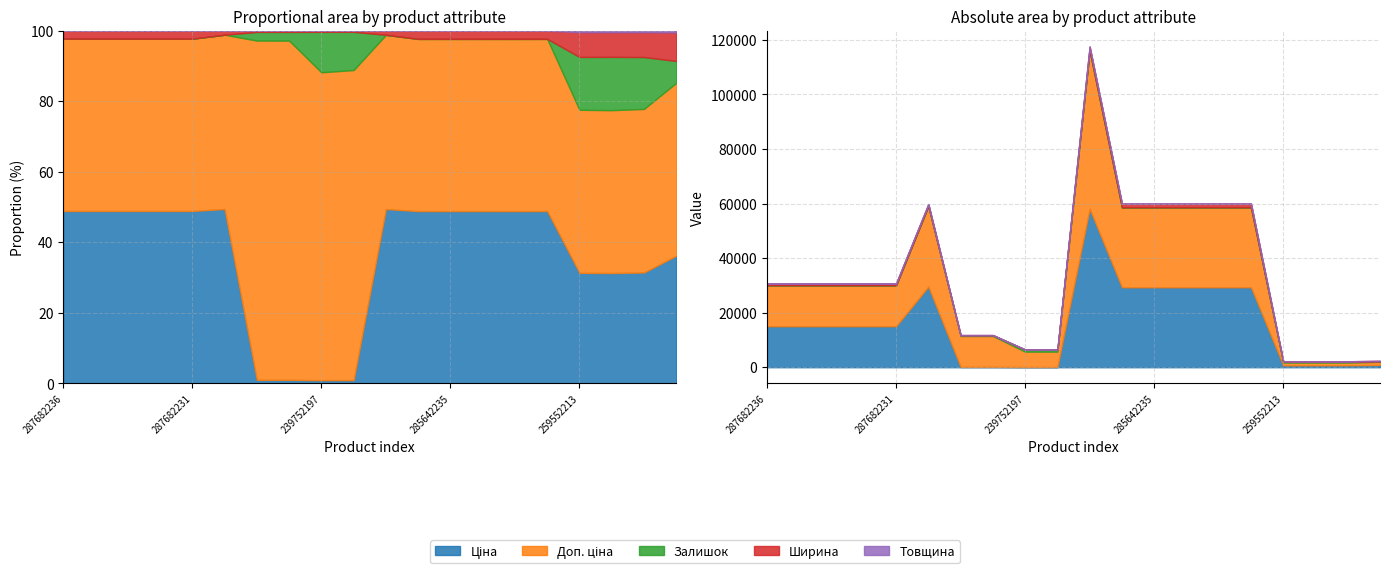

Is it true that Ширина equals 103.3 at 259552213?

False